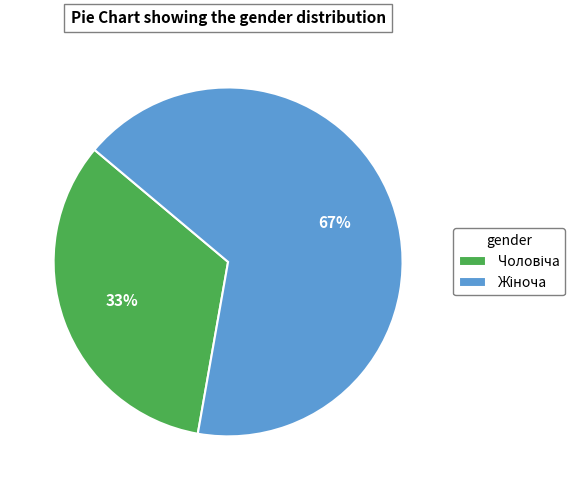

To the nearest percent, what is the average slice percentage?

50%